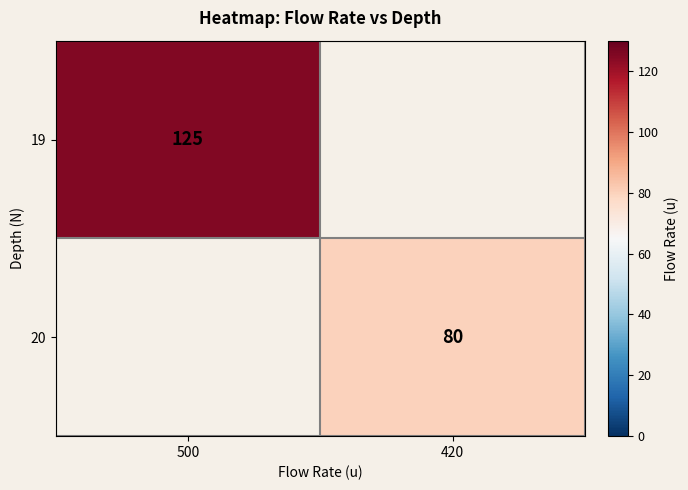

The value of 19 at 500 is 125. True or false?

True